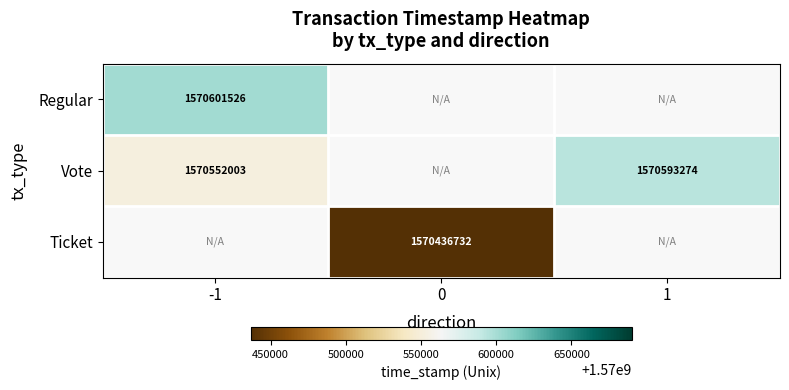

True or false: Vote has a value of 1570593274.0 at 1.

True